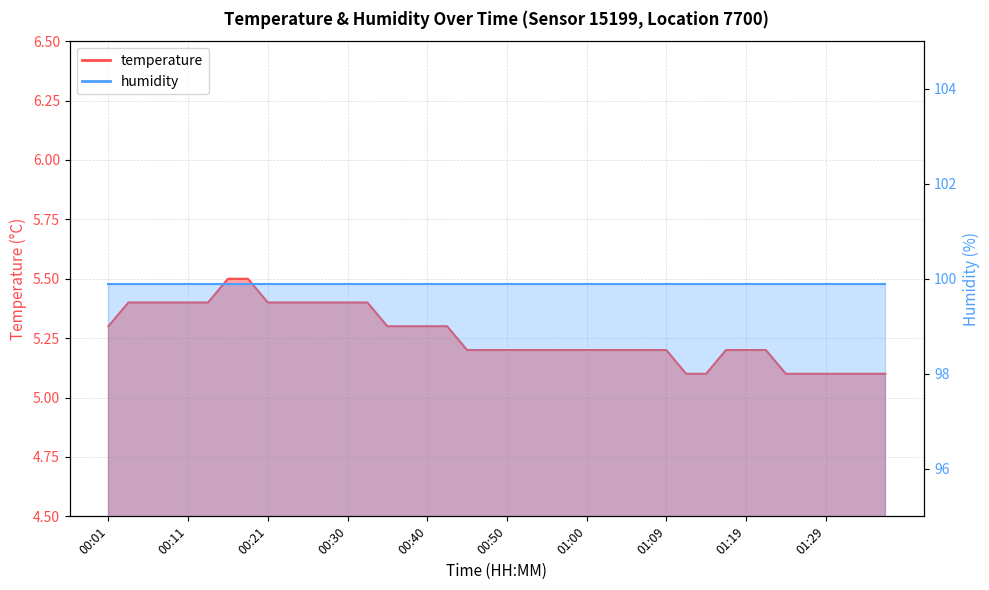

Rank the categories by value from highest to lowest.

00:16, 00:18, 00:04, 00:06, 00:08, 00:11, 00:13, 00:21, 00:23, 00:25, 00:28, 00:30, 00:33, 00:01, 00:35, 00:38, 00:40, 00:42, 00:45, 00:47, 00:50, 00:52, 00:55, 00:57, 01:00, 01:02, 01:04, 01:07, 01:09, 01:17, 01:19, 01:21, 01:12, 01:14, 01:24, 01:26, 01:29, 01:31, 01:34, 01:36